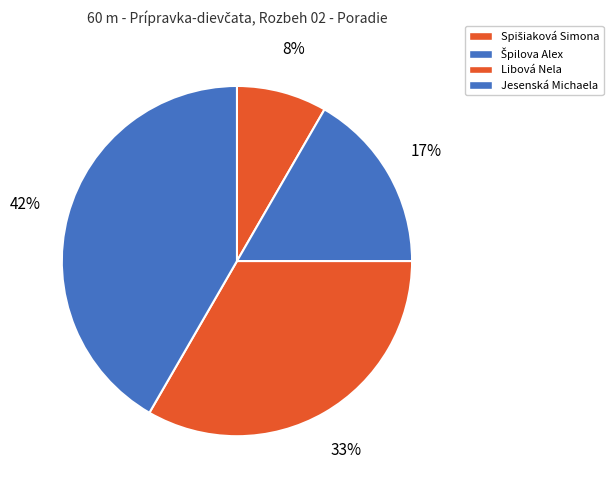

Count the number of slices in the pie.

4